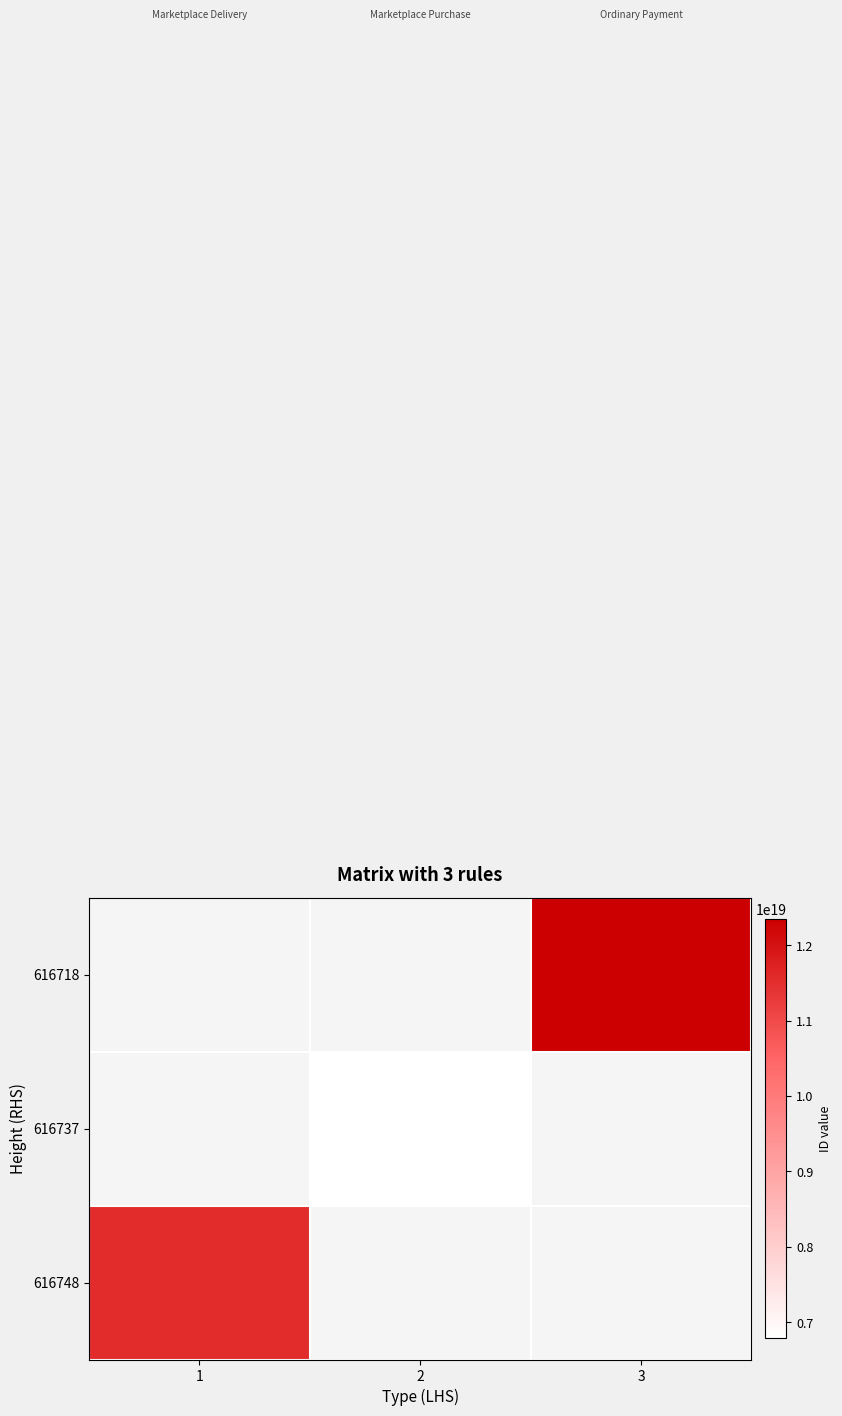

Which label corresponds to the smallest value in the chart?

2